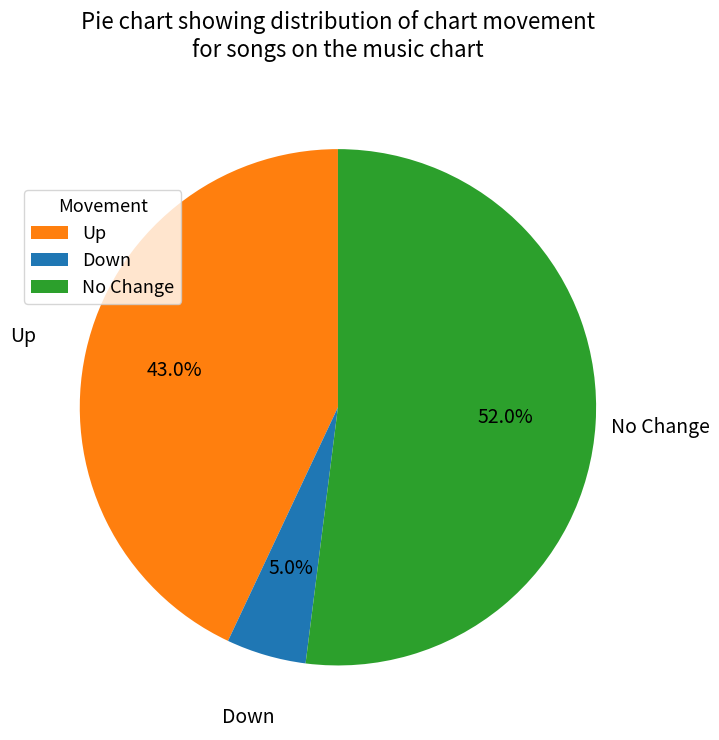

Combined, what portion of the pie is Up and Down?

48.0%